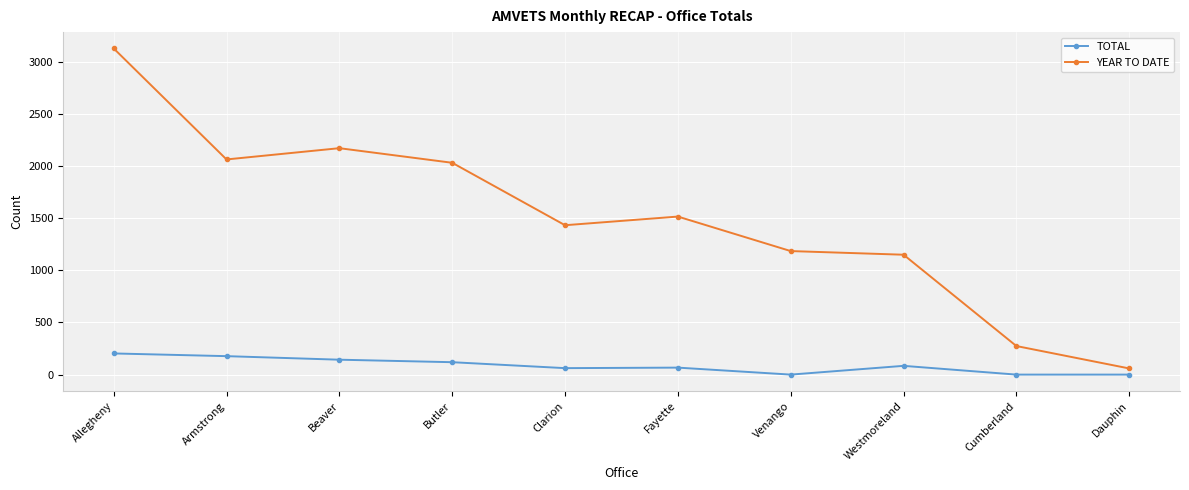

What is the difference between the maximum and minimum values in the TOTAL series?

203